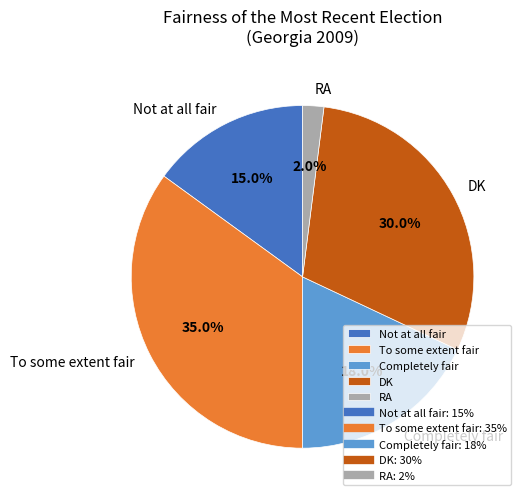

The Completely fair slice represents 18% of the pie. True or false?

True